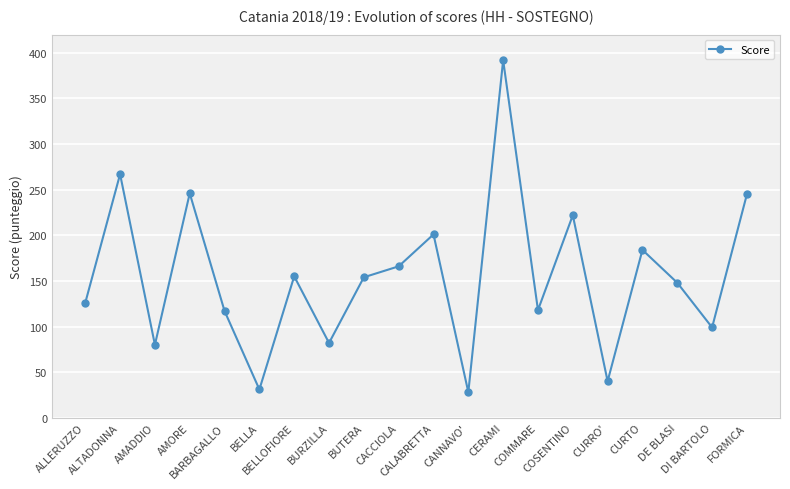

At which category does the chart reach its peak across all series?

CERAMI